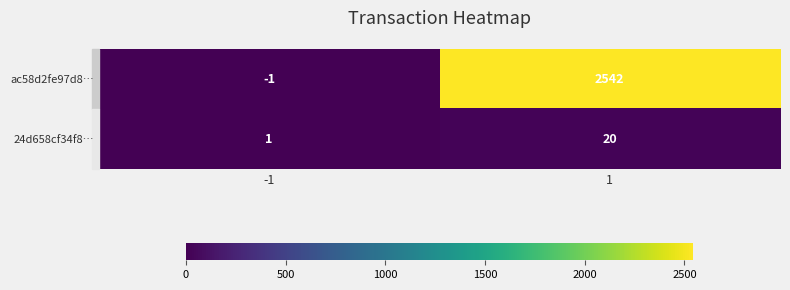

True or false: 24d658cf34f8… has a value of 32 at 1.

False